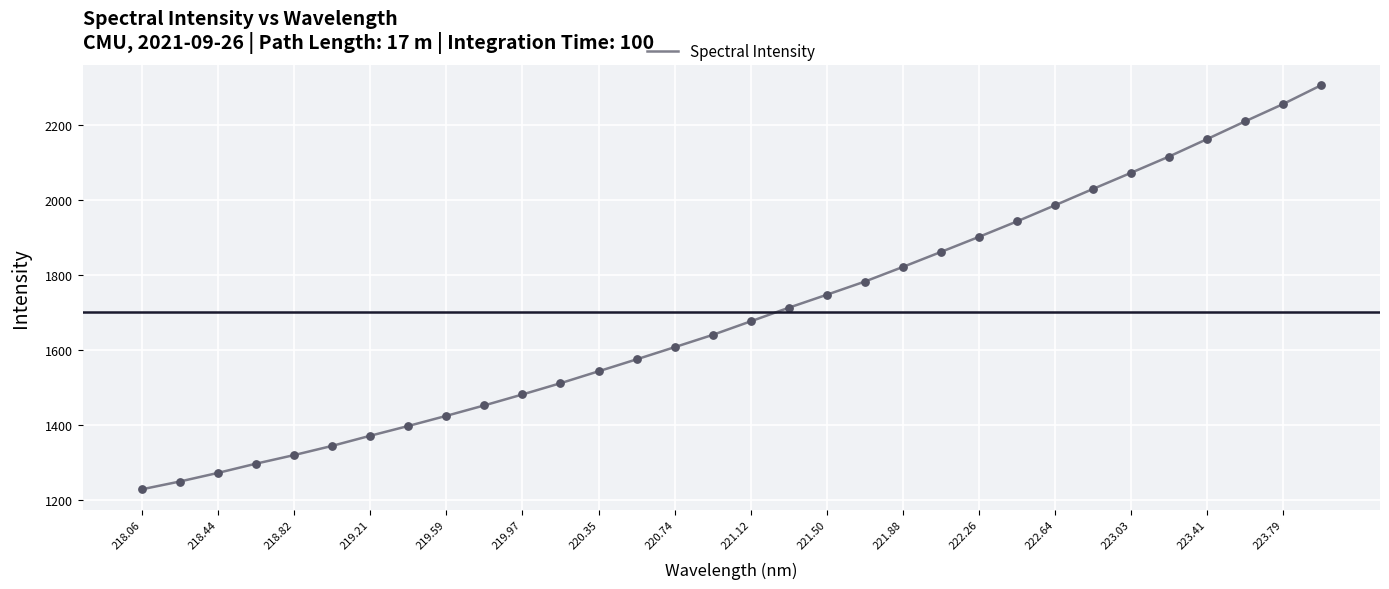

What is the difference between the maximum and minimum values?

1075.6